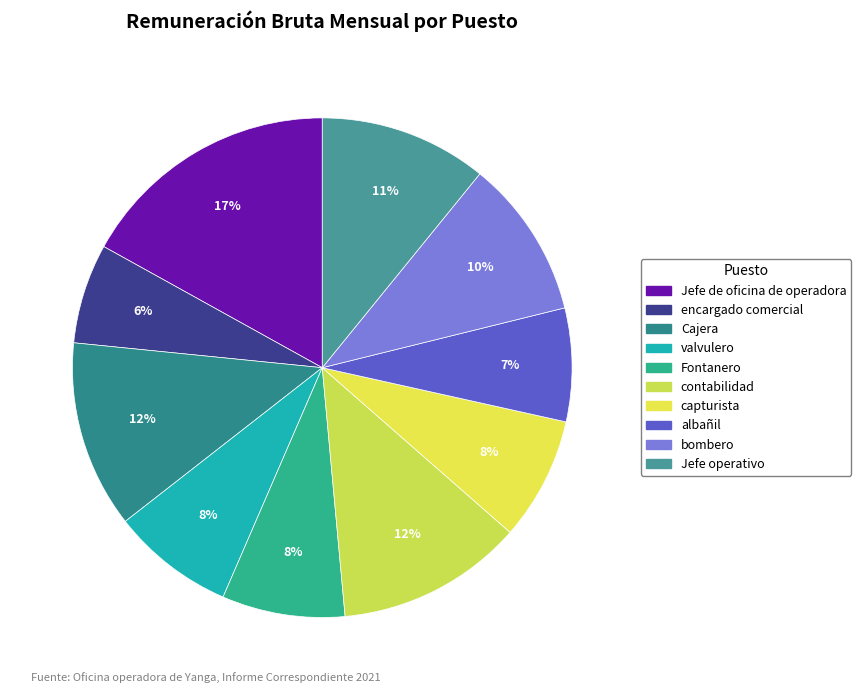

What is the ratio of the value at Fontanero to the value at Jefe de oficina de operadora?

0.5